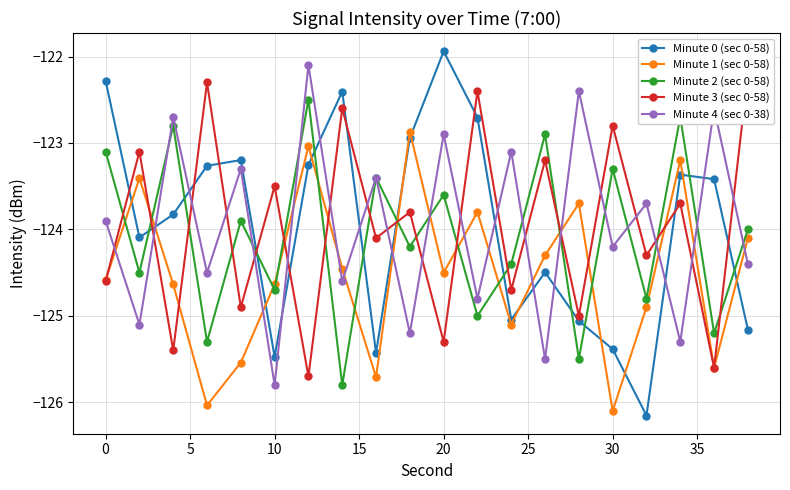

Reading left to right, list all the values displayed in this chart.

Minute 0 (sec 0-58): -122.3	-124.1	-123.8	-123.3	-123.2	-125.5	-123.3	-122.4	-125.4	-122.9	-121.9	-122.7	-125.0	-124.5	-125.1	-125.4	-126.2	-123.4	-123.4	-125.2
Minute 1 (sec 0-58): -124.6	-123.4	-124.6	-126.0	-125.5	-124.6	-123.0	-124.5	-125.7	-122.9	-124.5	-123.8	-125.1	-124.3	-123.7	-126.1	-124.9	-123.2	-125.6	-124.1
Minute 2 (sec 0-58): -123.1	-124.5	-122.8	-125.3	-123.9	-124.7	-122.5	-125.8	-123.4	-124.2	-123.6	-125.0	-124.4	-122.9	-125.5	-123.3	-124.8	-122.7	-125.2	-124.0
Minute 3 (sec 0-58): -124.6	-123.1	-125.4	-122.3	-124.9	-123.5	-125.7	-122.6	-124.1	-123.8	-125.3	-122.4	-124.7	-123.2	-125.0	-122.8	-124.3	-123.7	-125.6	-122.2
Minute 4 (sec 0-38): -123.9	-125.1	-122.7	-124.5	-123.3	-125.8	-122.1	-124.6	-123.4	-125.2	-122.9	-124.8	-123.1	-125.5	-122.4	-124.2	-123.7	-125.3	-122.6	-124.4